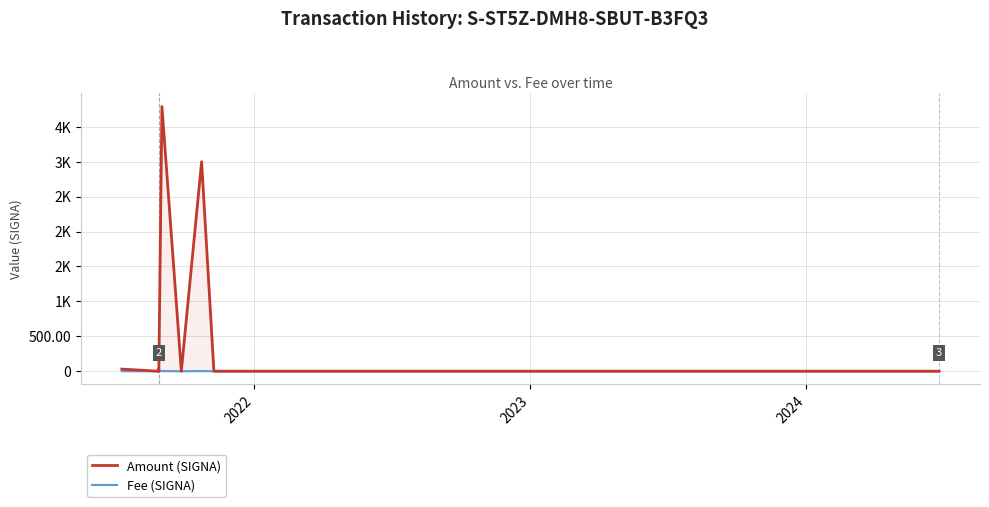

How many interior local peaks does the Amount (SIGNA) series have?

3